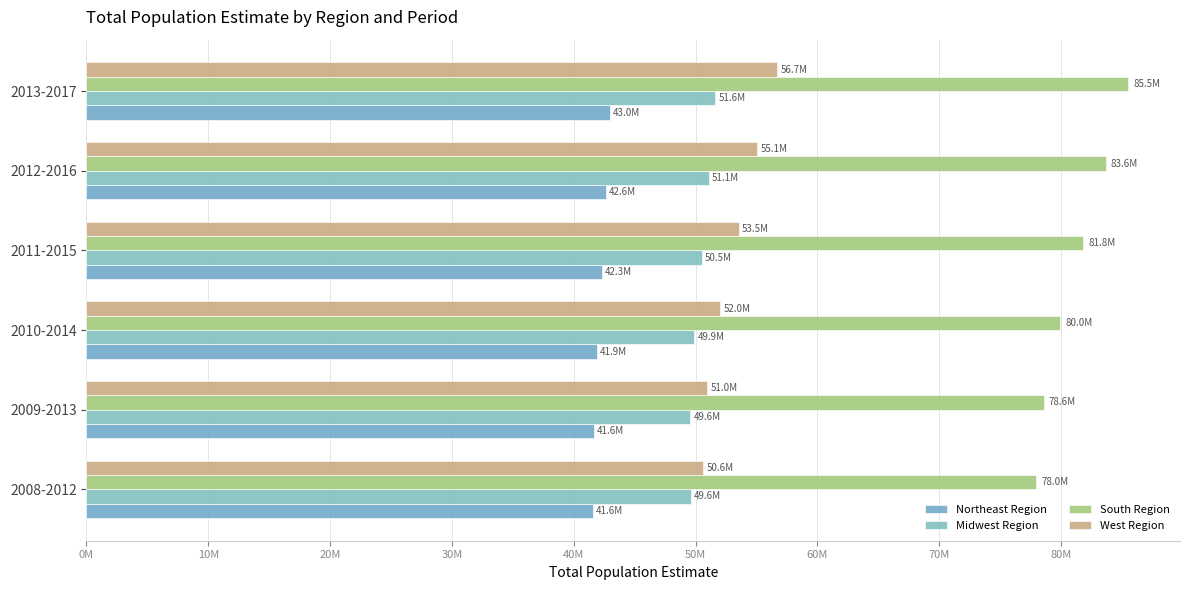

What is the value of the Midwest Region bar at the 2nd from the left?

49560610